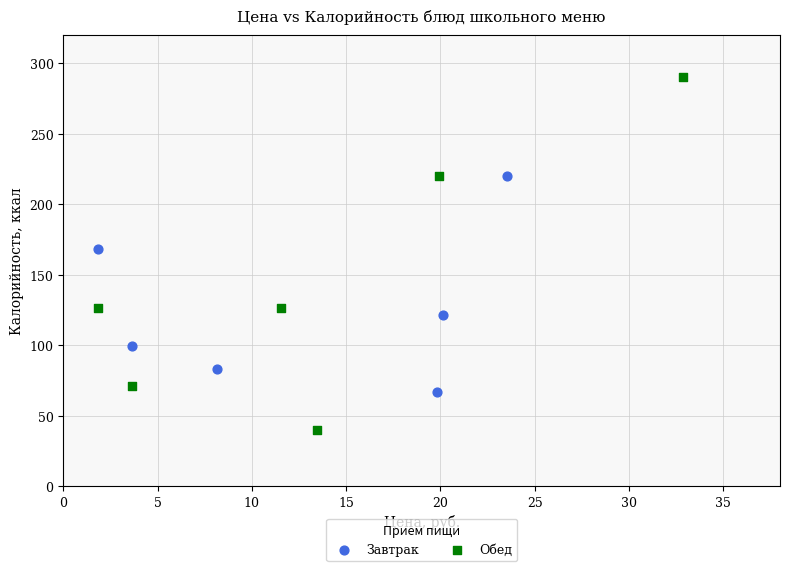

What are all the series names shown in the legend?

Завтрак, Обед